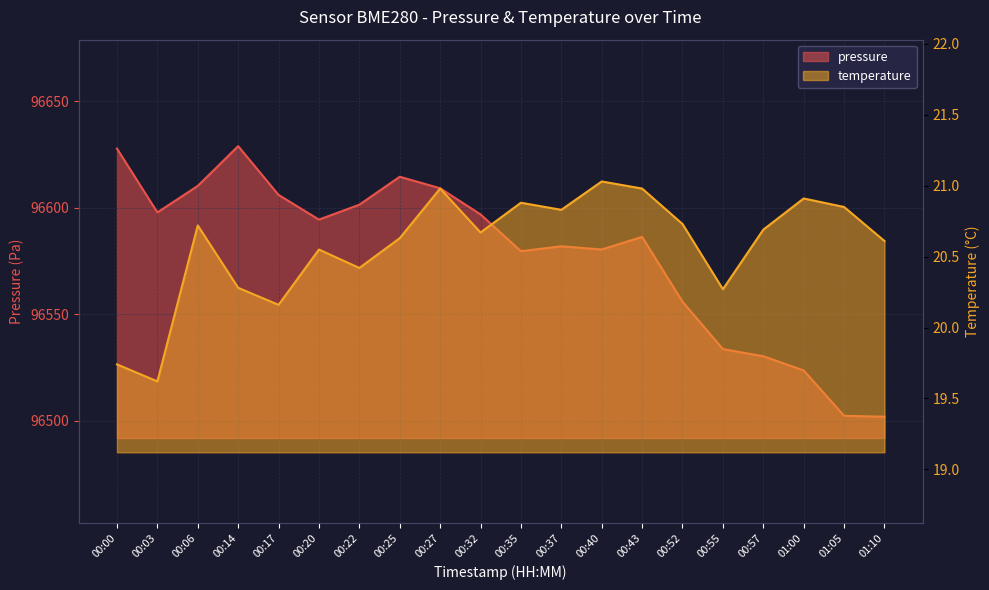

At which label is pressure closest to 96565?

00:52